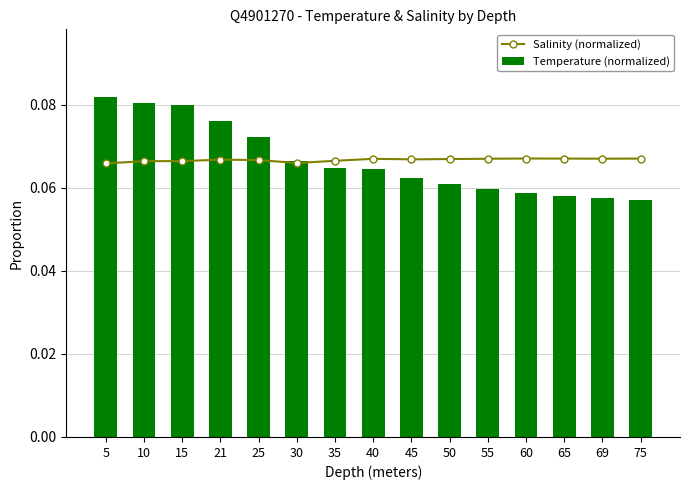

How many groups of bars are there?

15